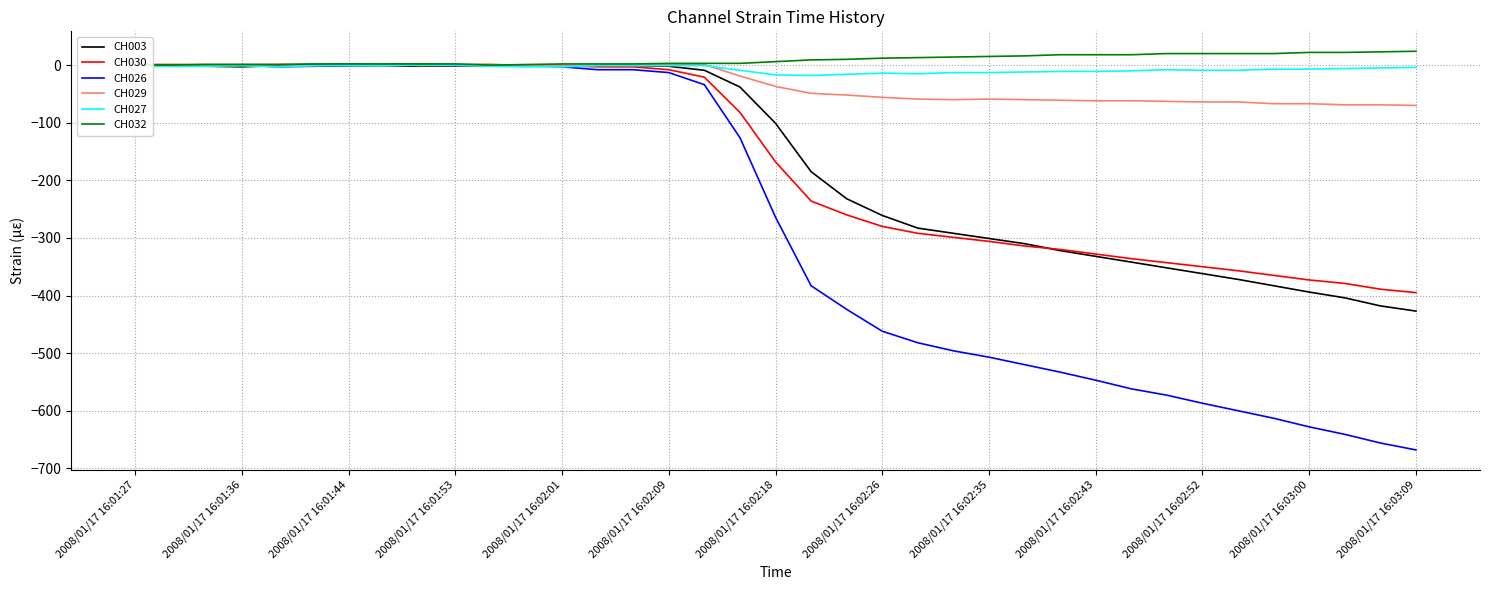

True or false: CH030 and CH029 cross at least once.

False